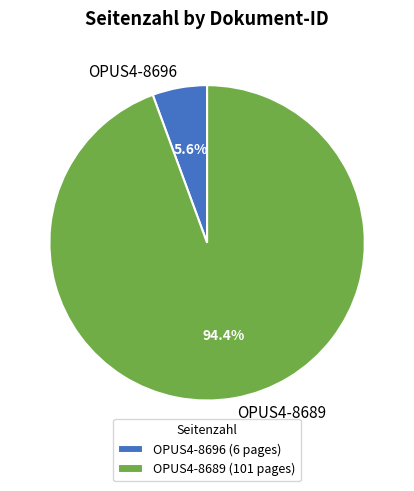

To the nearest percent, what is the average slice percentage?

50%